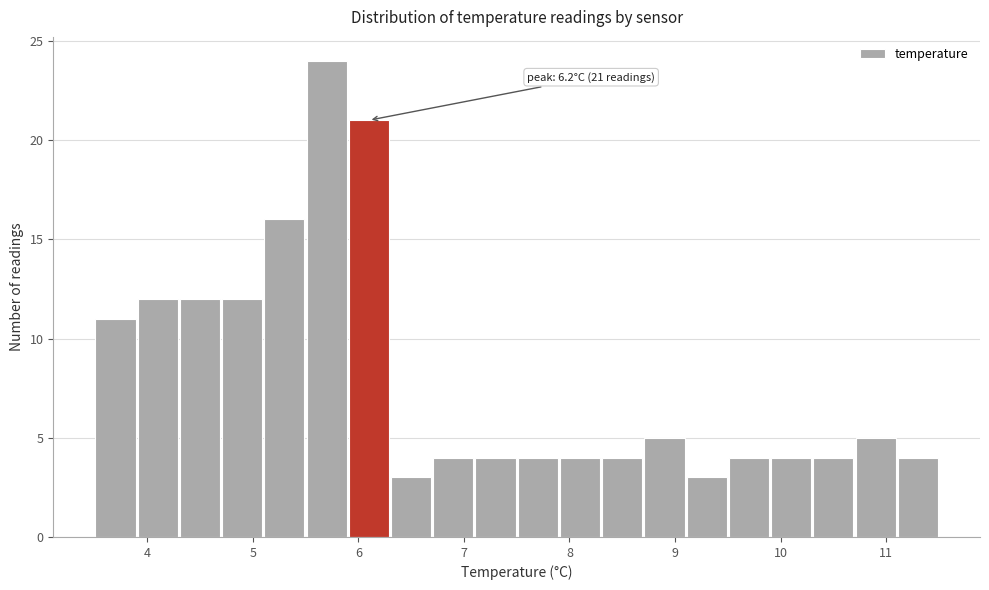

Which range on the x-axis has the tallest bar?

5.5 to 5.9